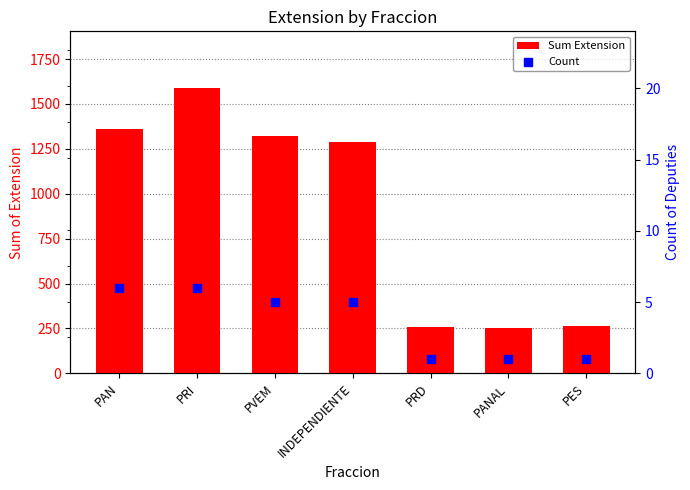

Which series reaches the minimum Y coordinate?

Count